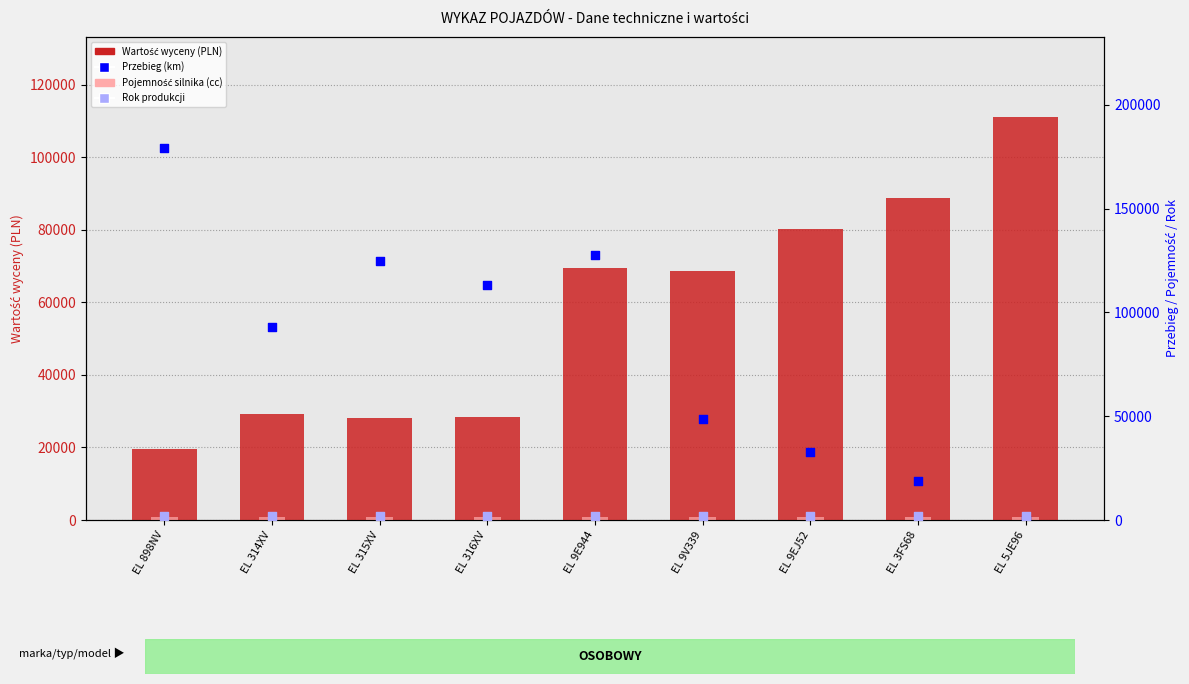

Which series contains the highest Y value?

Przebieg (km)